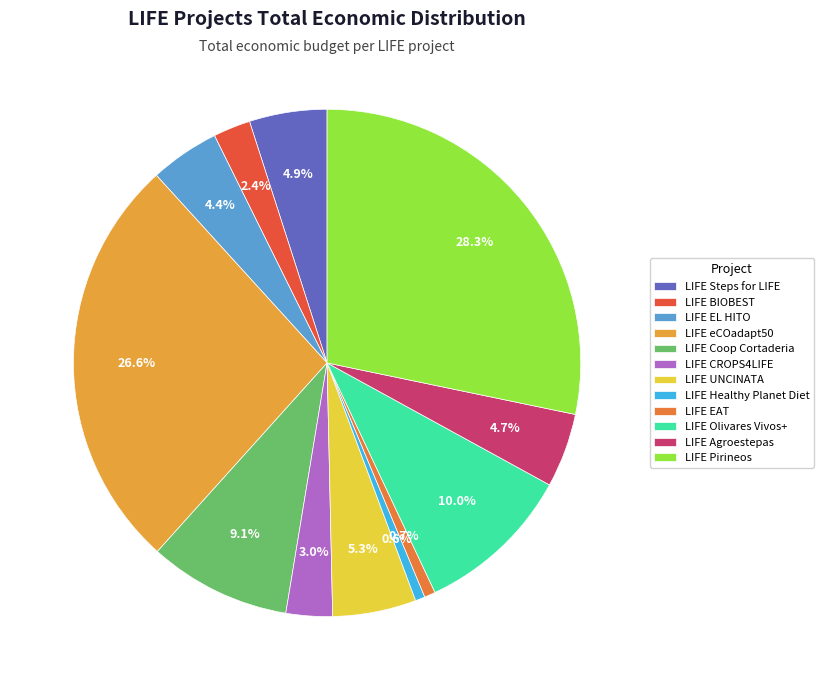

Count the number of slices in the pie.

12